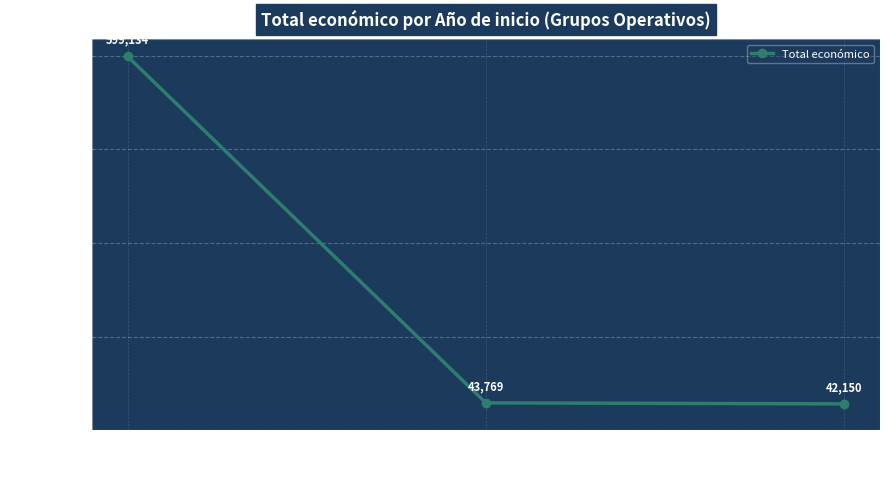

How many lines are shown in the chart?

1